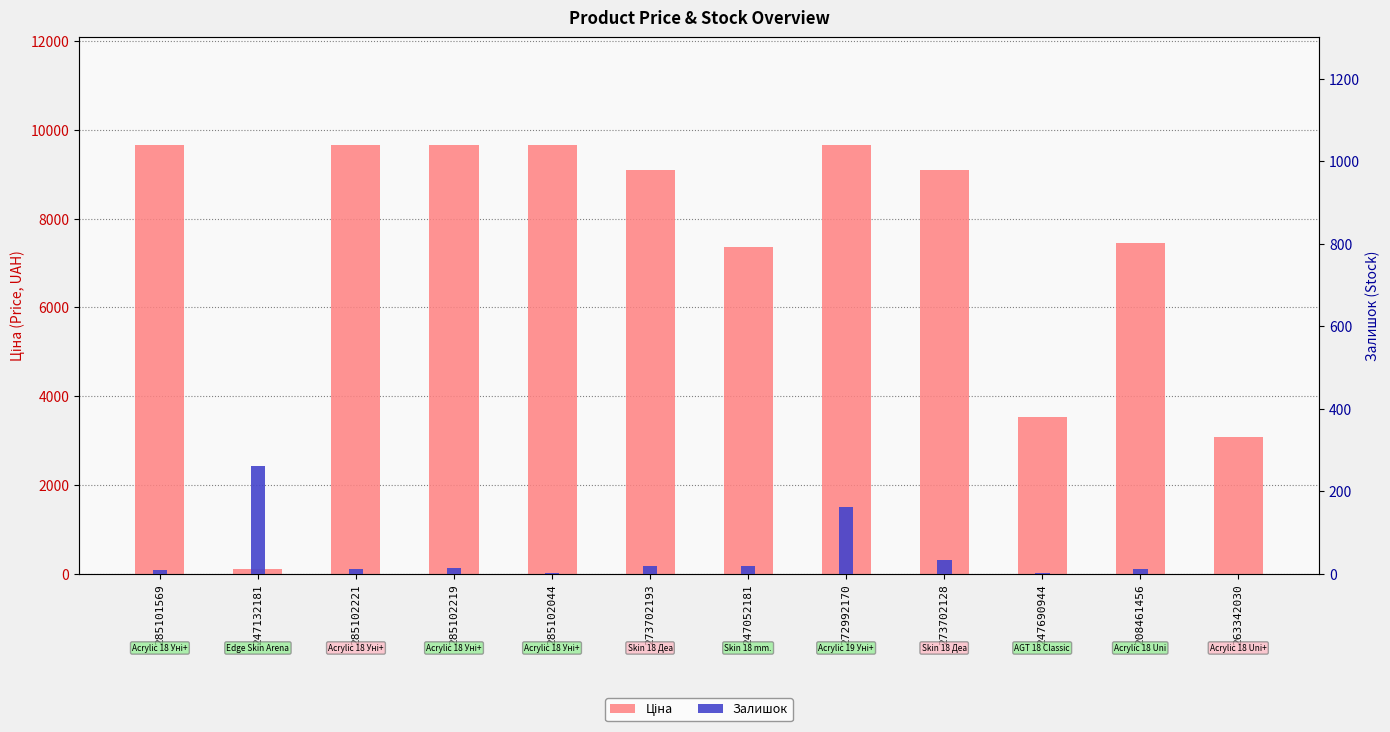

How many categories are shown in the chart?

12